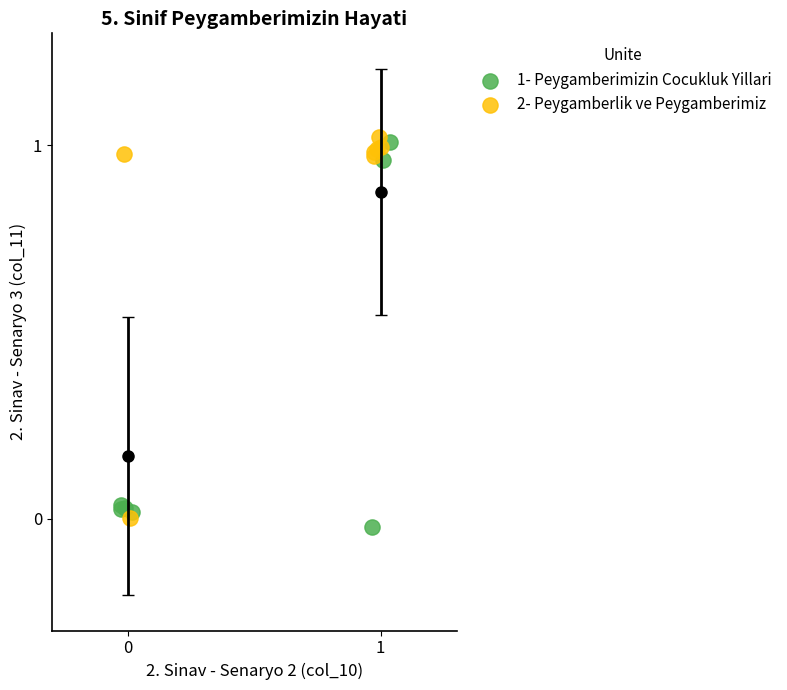

What are all the series names shown in the legend?

1- Peygamberimizin Cocukluk Yillari, 2- Peygamberlik ve Peygamberimiz